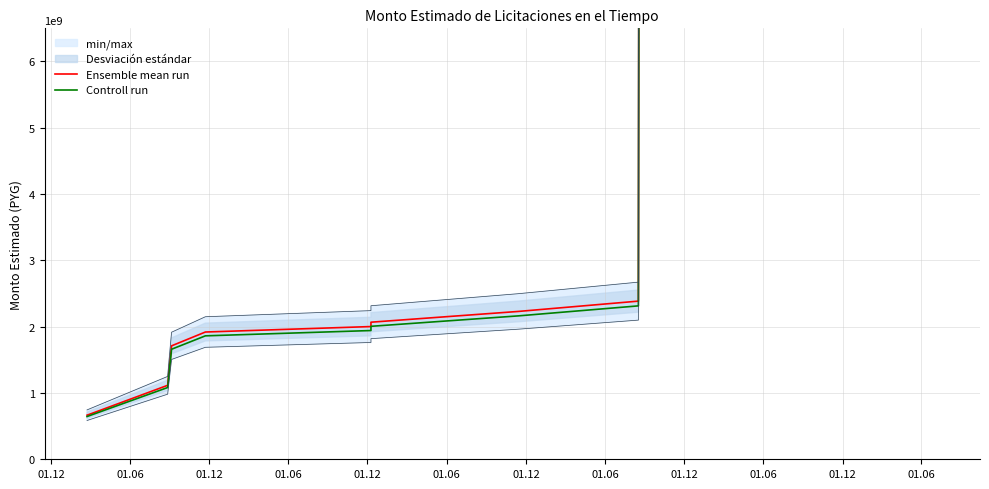

What is the difference between the maximum and second lowest values in the Controll run series?

11430264868.5